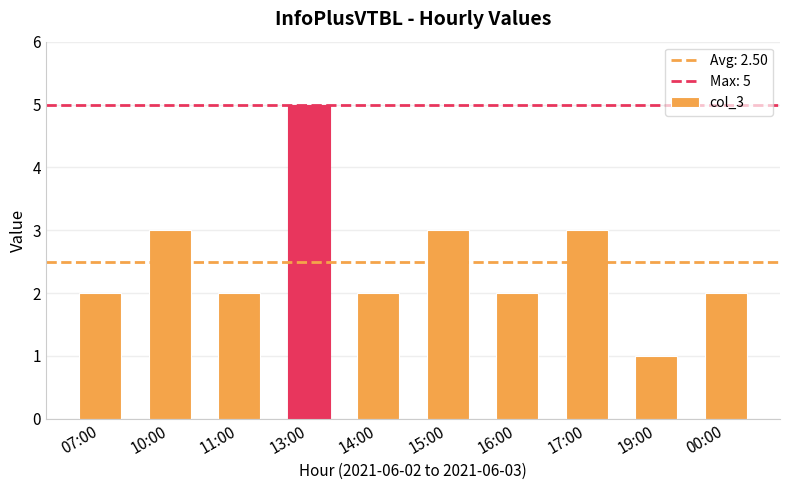

Which has a higher value, 00:00 or 19:00?

00:00